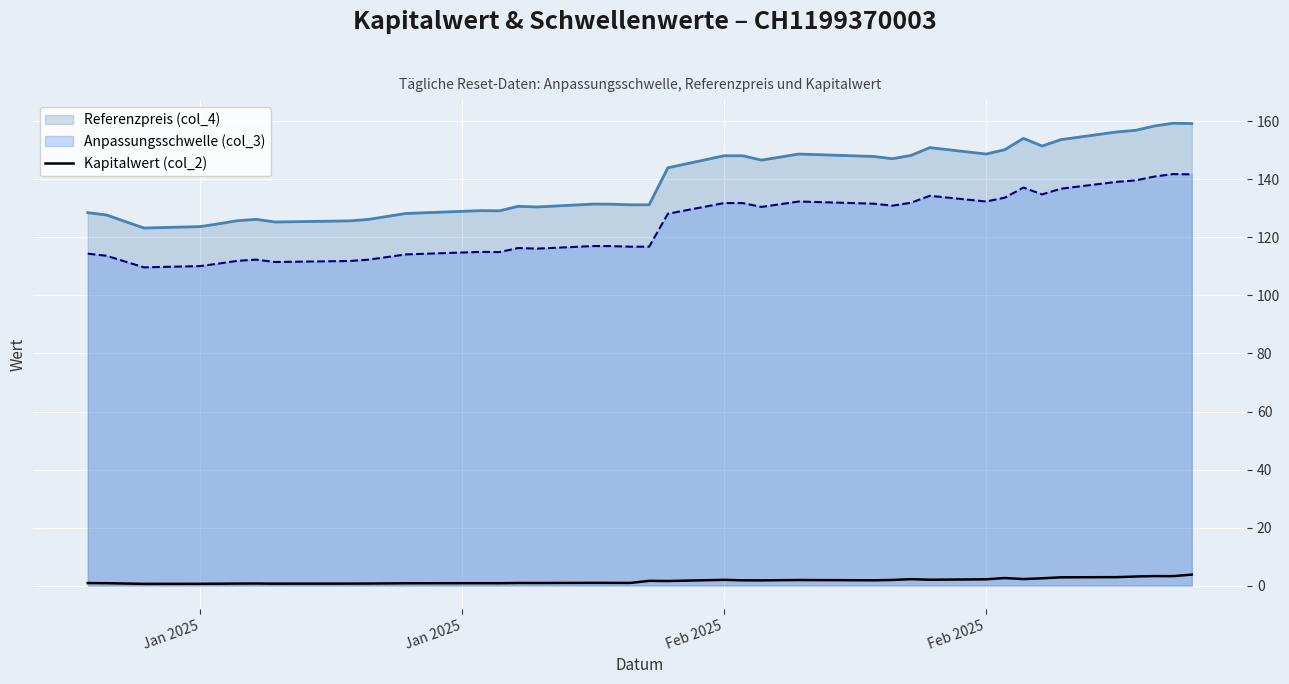

What is the minimum value shown in the chart?

0.6